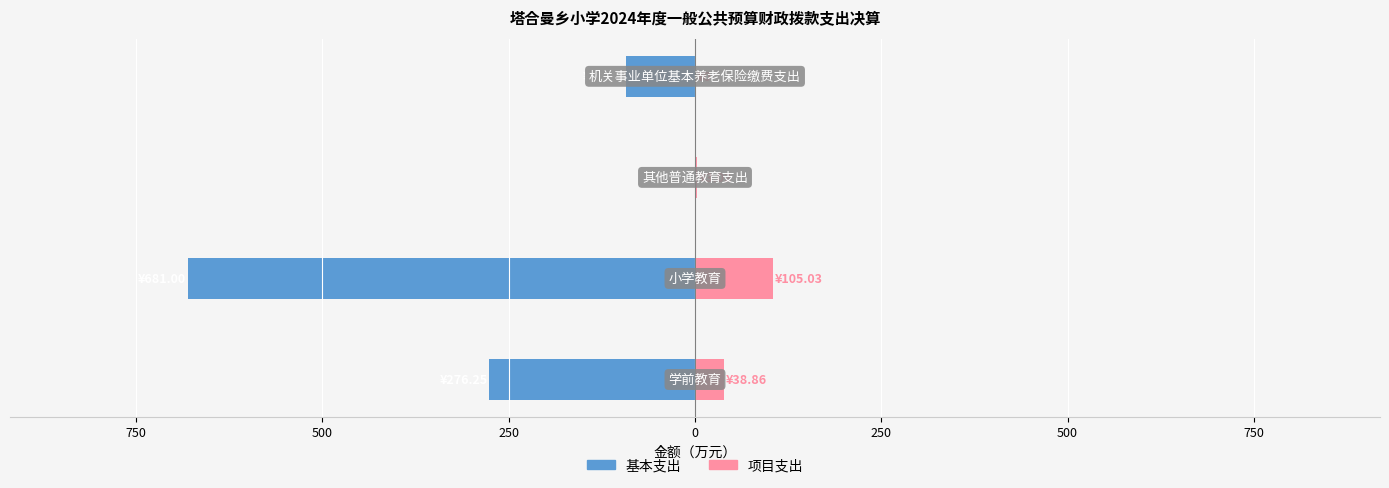

List the series in order of their overall mean, highest first.

项目支出, 基本支出